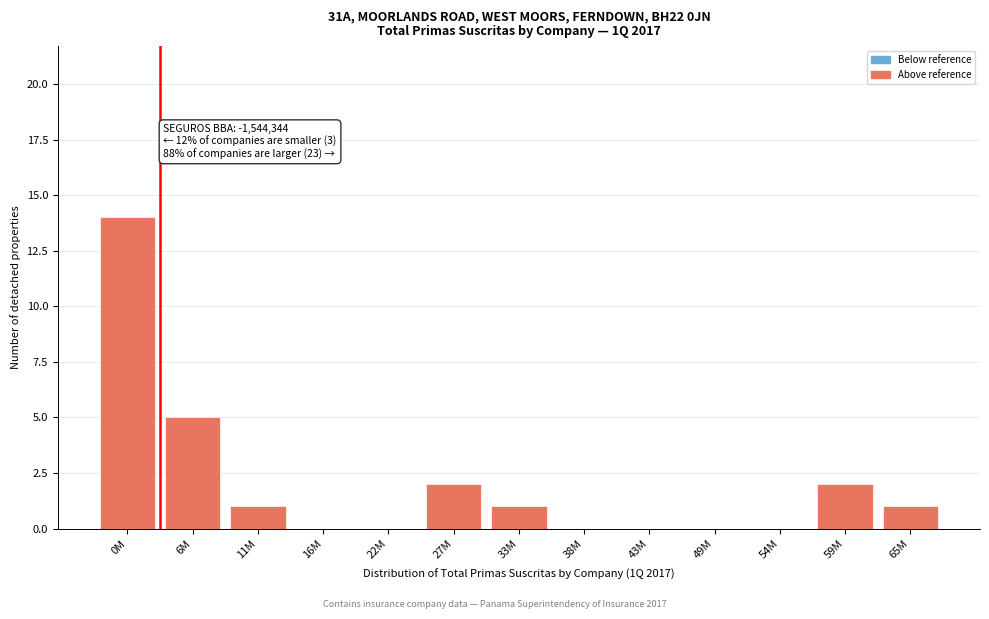

Reading right to left, extract all data points from this chart.

65M=1	59M=2	54M=0	49M=0	43M=0	38M=0	33M=1	27M=2	22M=0	16M=0	11M=1	6M=5	0M=14